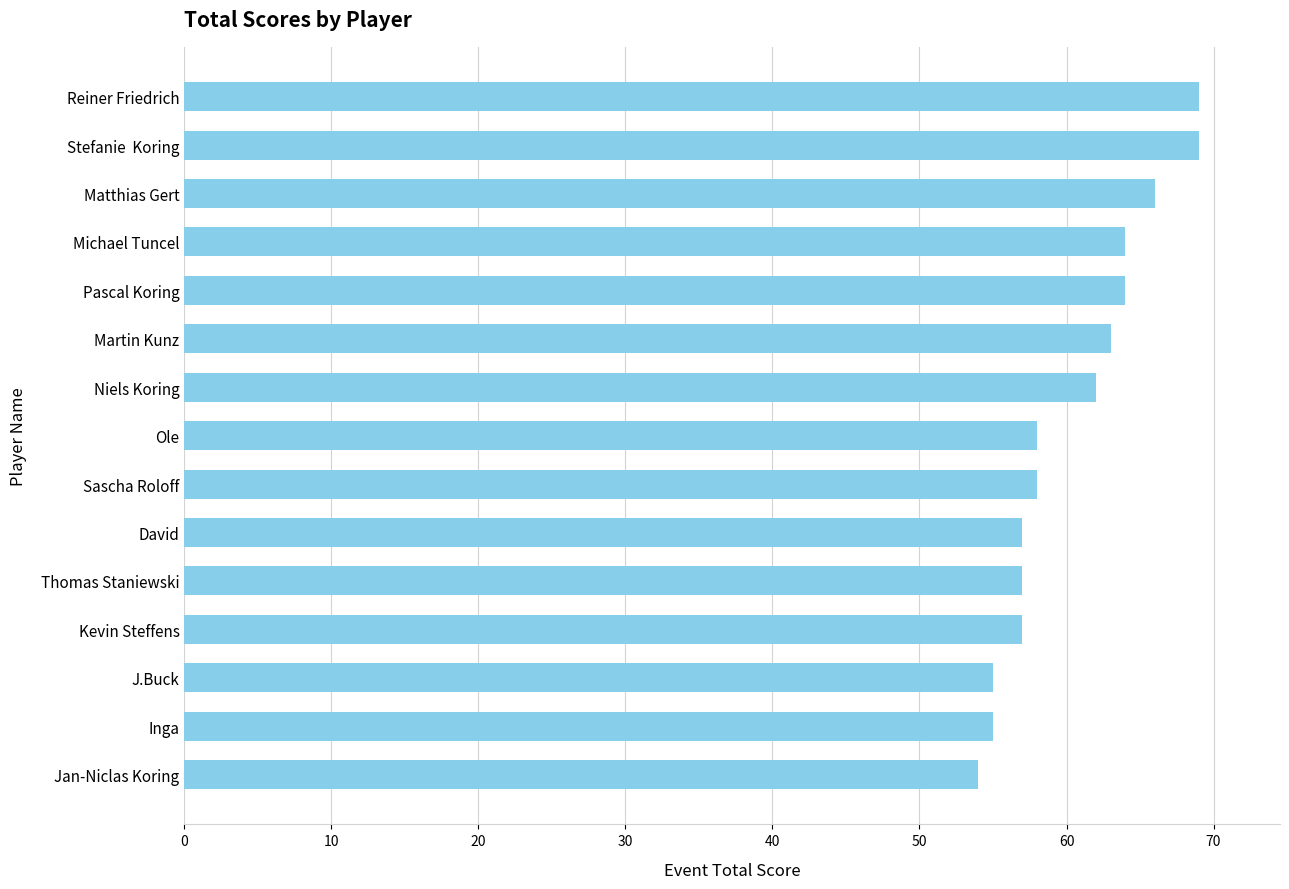

Read the value at Niels Koring, to the nearest 10.

60